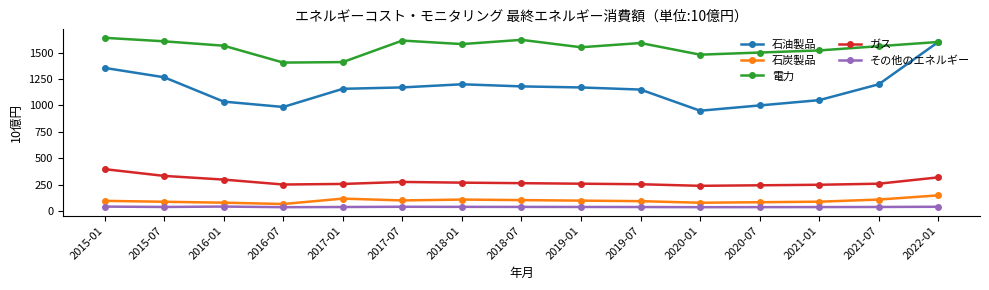

At which category is the sum across all series the highest?

2022-01